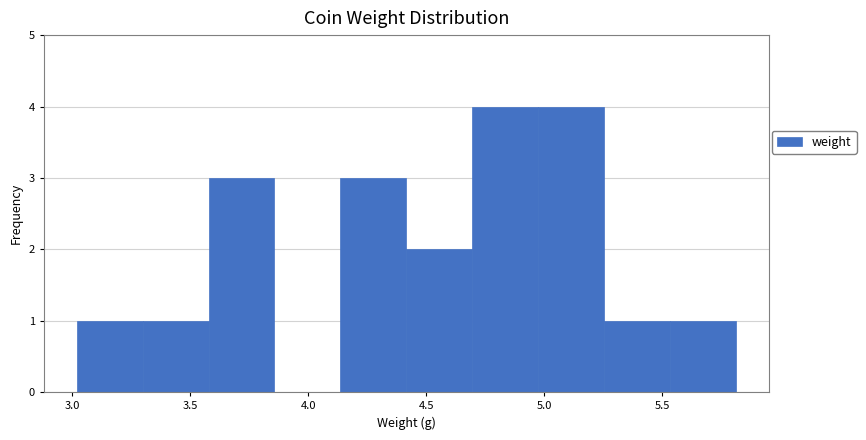

Reading left to right, transcribe this chart: for each bar, give the range it covers on the x-axis and its height. Neither the bar edges nor the heights are printed on the chart, so give them approximately, as read against the axes.

3.00 to 3.30: 1
3.30 to 3.60: 1
3.60 to 3.85: 3
3.85 to 4.15: 0
4.15 to 4.40: 3
4.40 to 4.70: 2
4.70 to 4.95: 4
4.95 to 5.25: 4
5.25 to 5.55: 1
5.55 to 5.80: 1